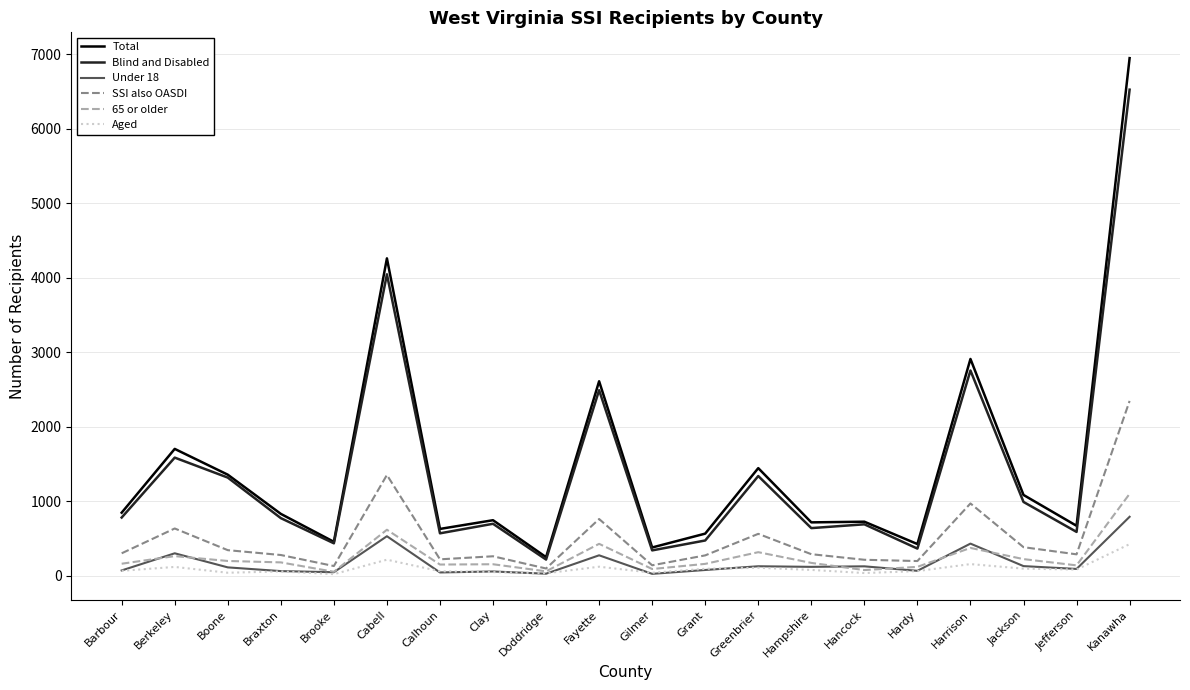

Which series has the largest total across all categories?

Total